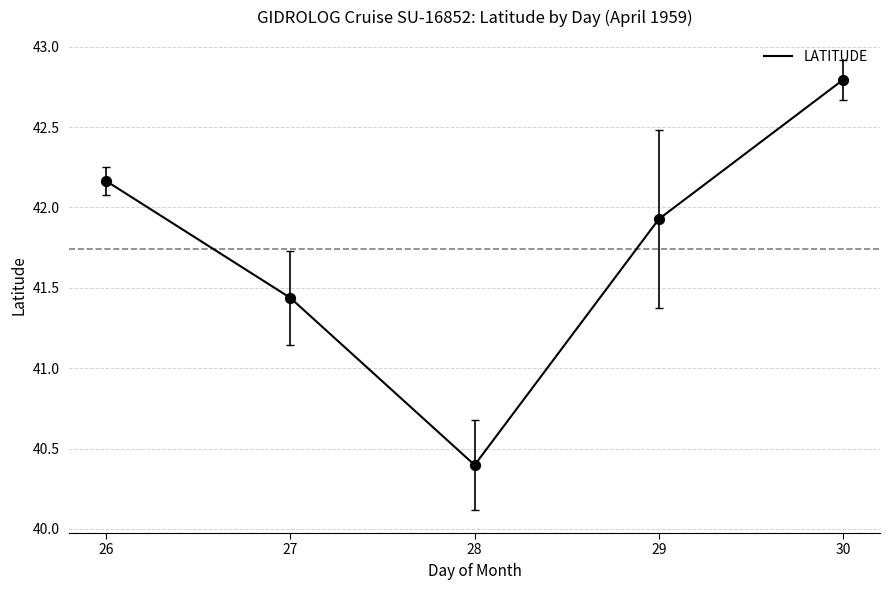

What is the change in value from 26 to 27?

-0.7